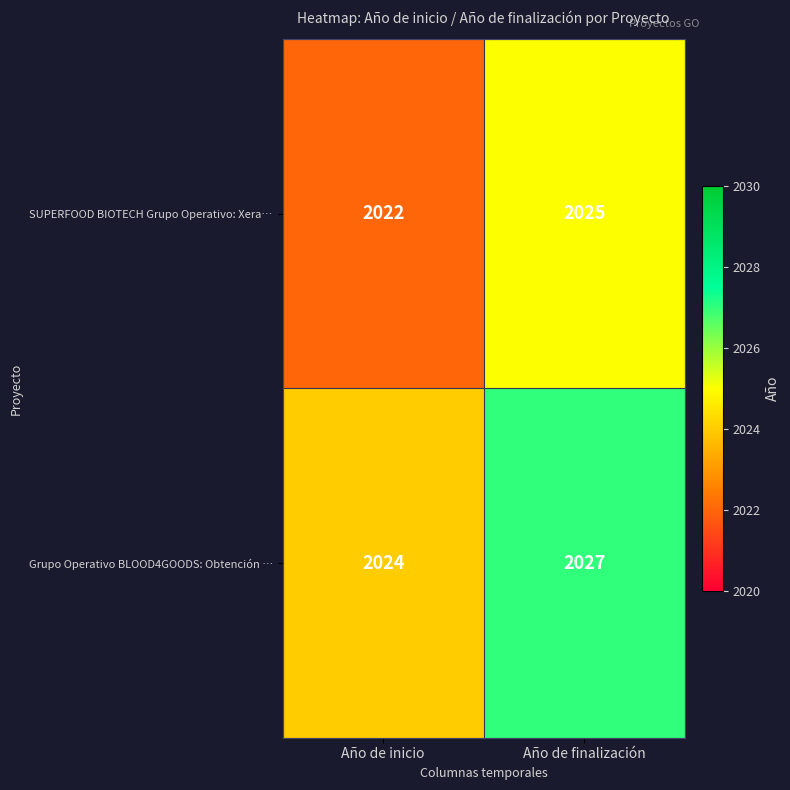

At which category does the chart reach its minimum across all series?

Año de inicio